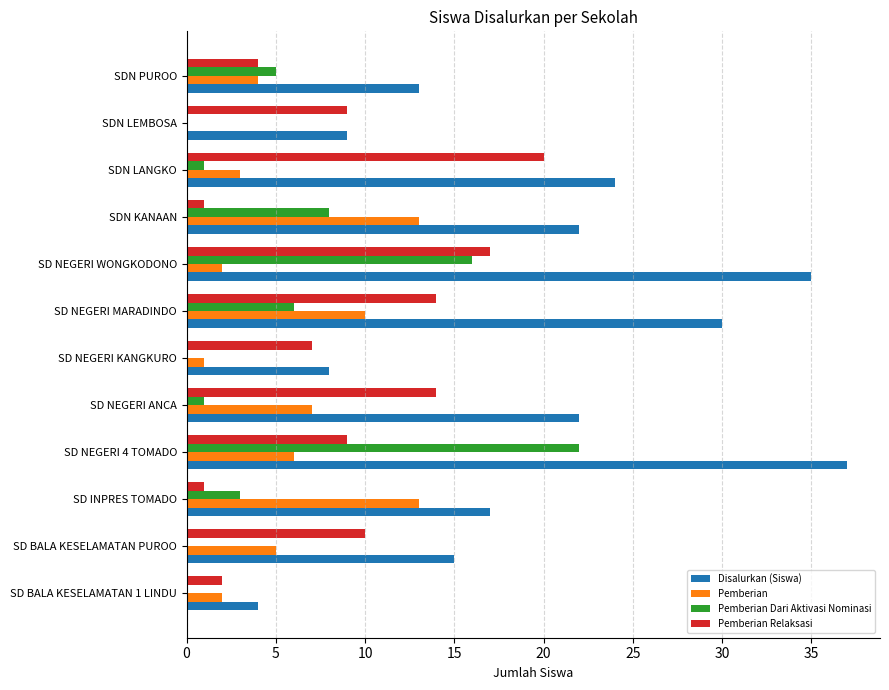

Which series has the largest total across all categories?

Disalurkan (Siswa)